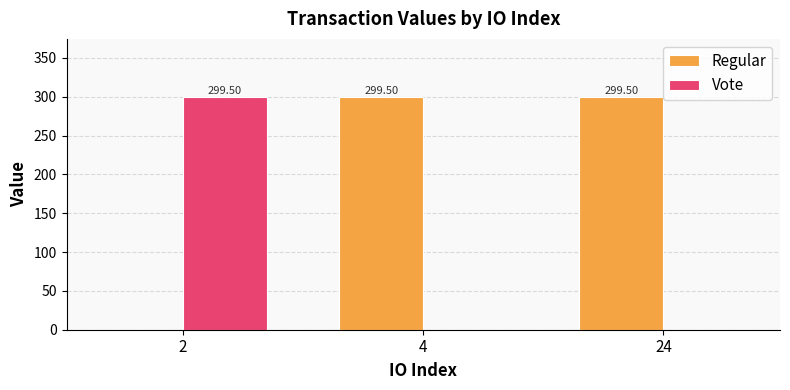

The Regular series shows 144.3 at 4. True or false?

False